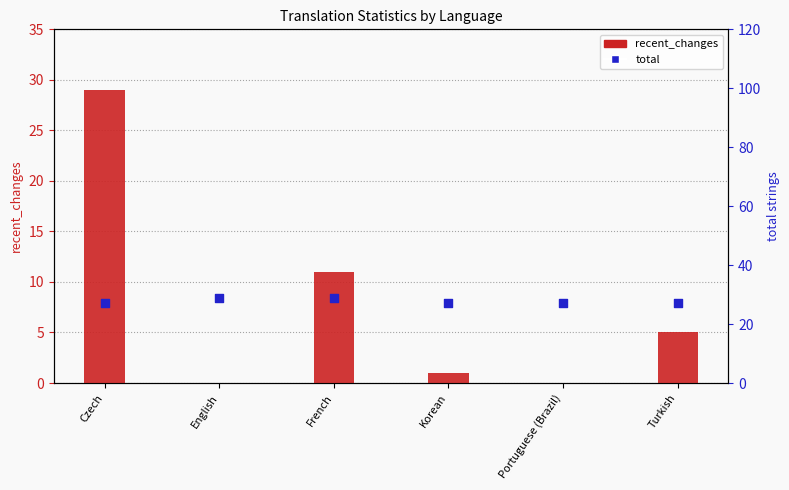

What are all the series names shown in the legend?

recent_changes, total